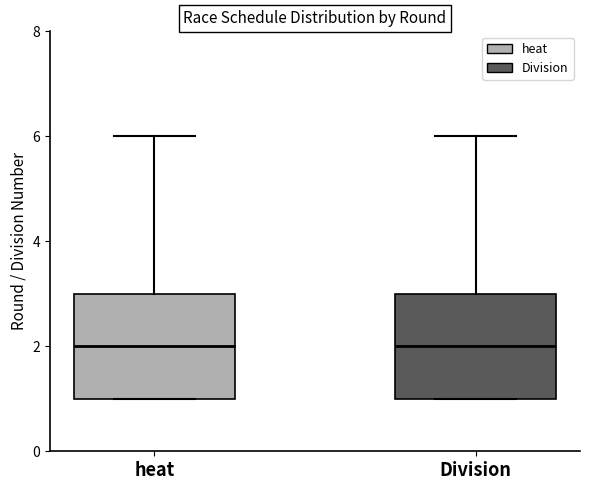

Reading left to right, transcribe this box plot: for each box, give where its median line is, the range the box spans, and where its two whiskers end, as read against the y-axis. The values are not printed on the chart, so give them approximately, as read against the axis.

heat: median 2, box 1 to 3, whiskers 1 to 6
Division: median 2, box 1 to 3, whiskers 1 to 6